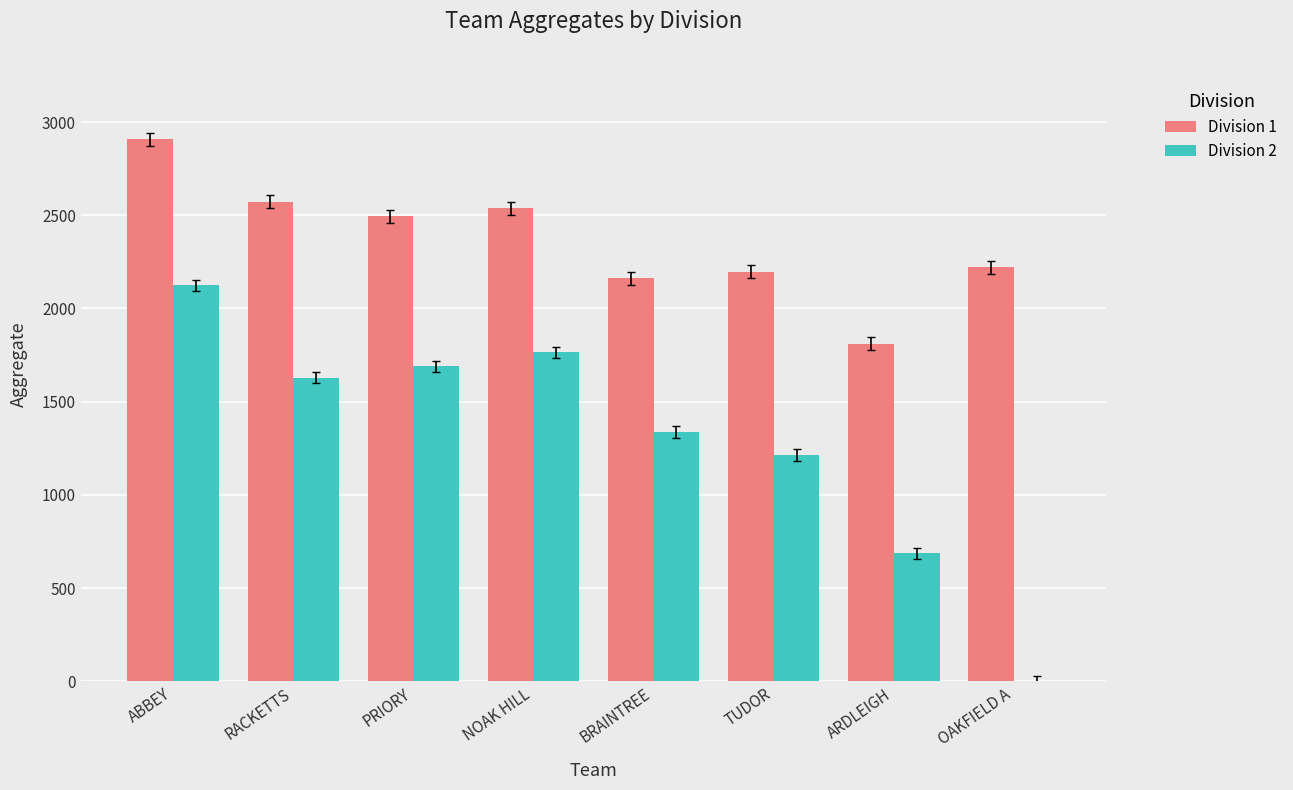

What is the approximate value of Division 1 at PRIORY, to the nearest 50?

2500